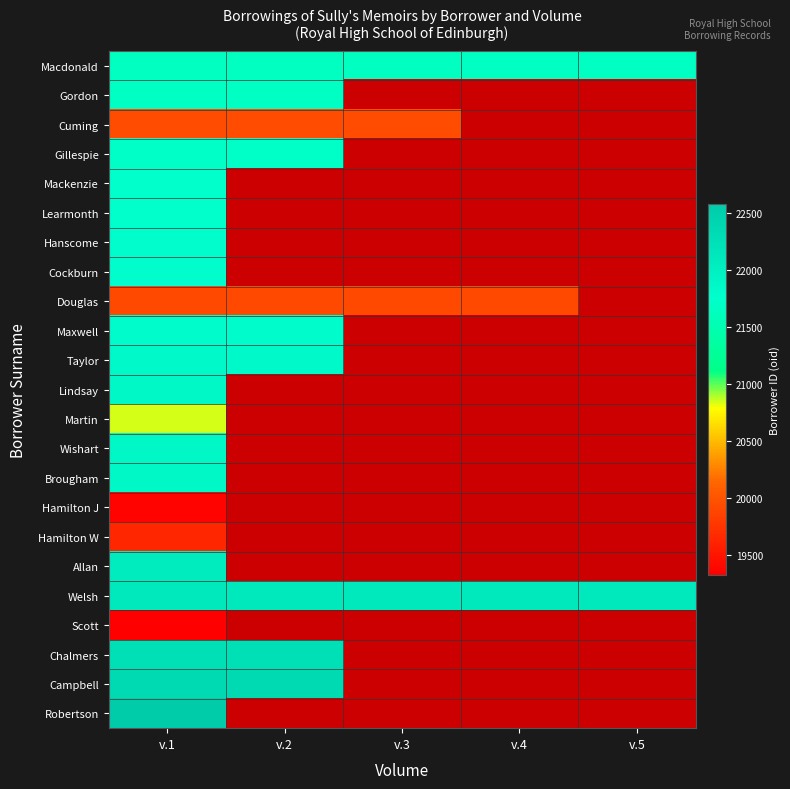

What is the difference between the highest and lowest values at v.5?

435.0